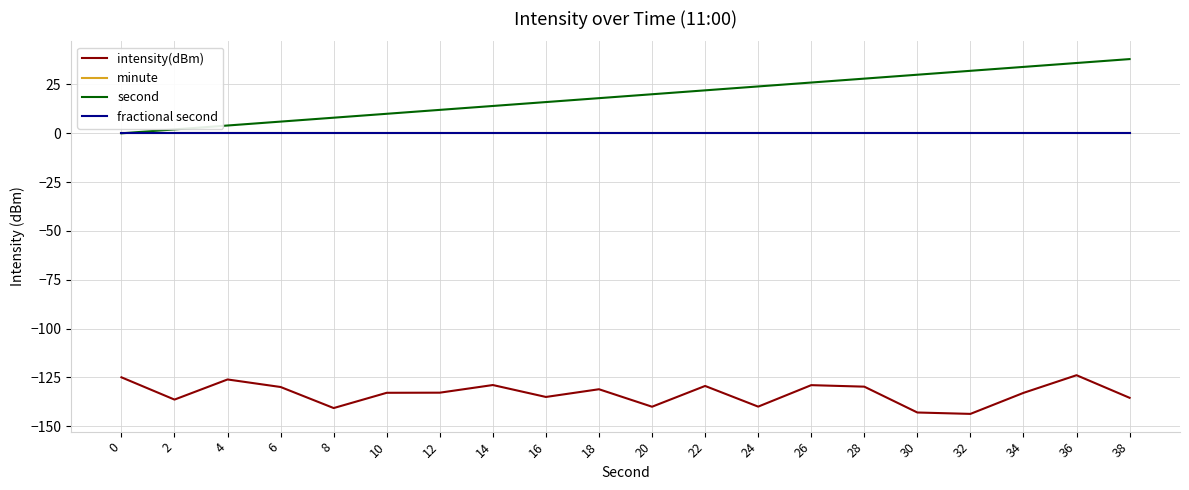

In intensity(dBm), how many points are lower than both neighbors (excluding endpoints)?

6